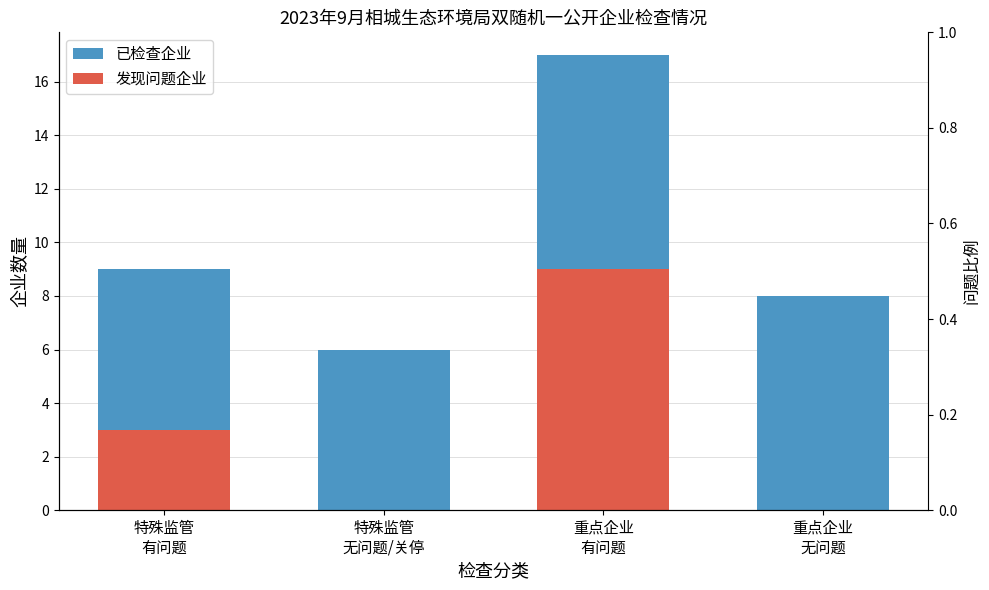

Rank the series at 重点企业
有问题 from highest to lowest value.

已检查企业, 发现问题企业